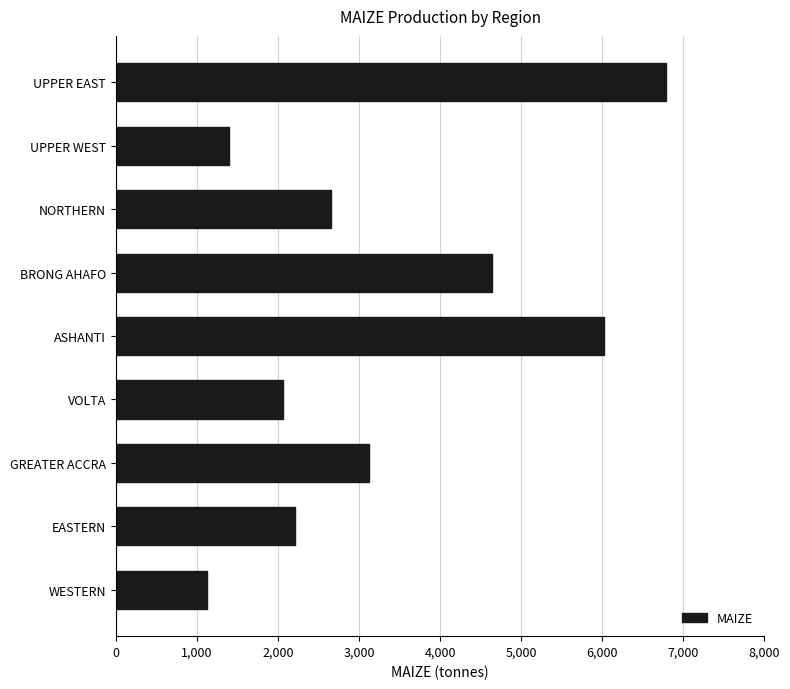

Reading top to bottom, transcribe all the data shown in this chart.

6791.4	1392.2	2660.0	4635.0	6022.0	2057.0	3120.4	2213.0	1130.0